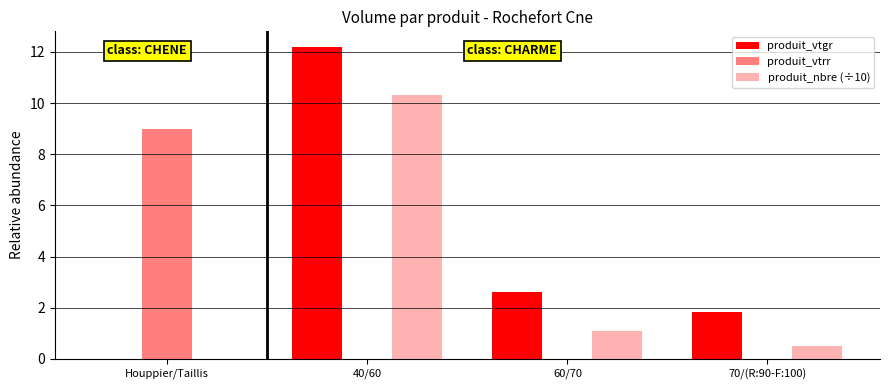

What is the difference between the produit_nbre (÷10) values at 40/60 and Houppier/Taillis?

10.3